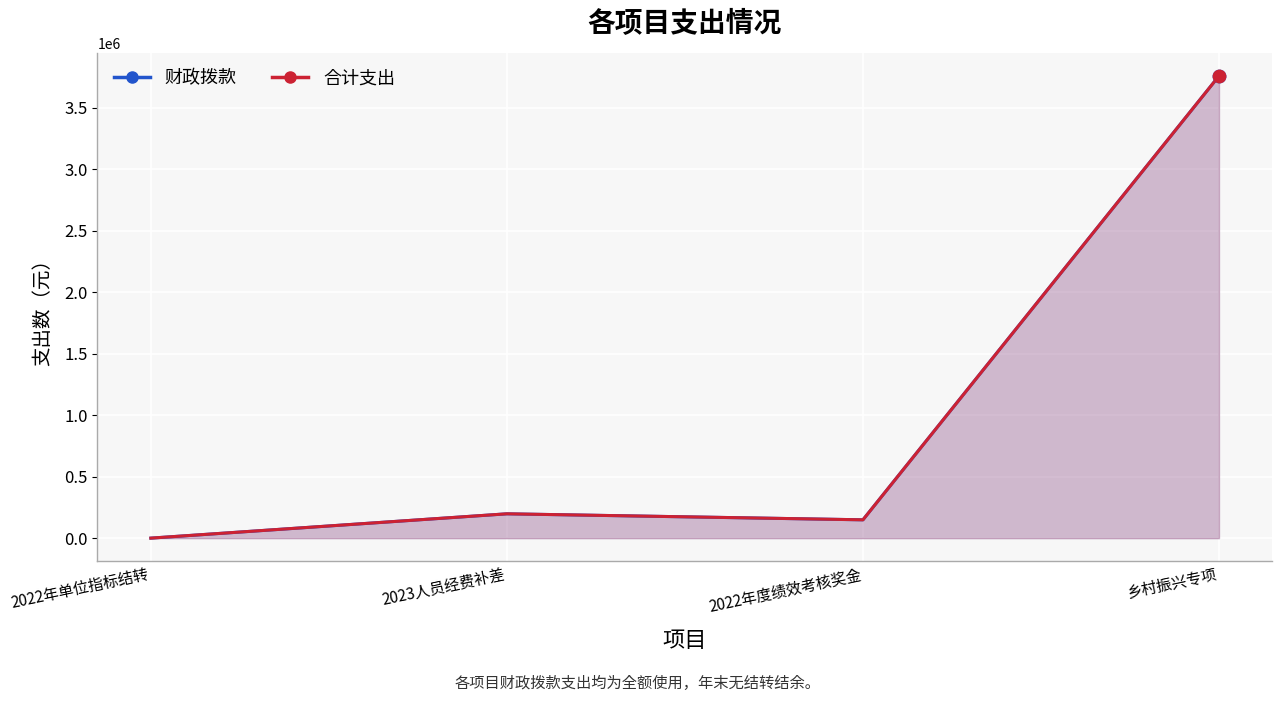

What is the total value across all series at 乡村振兴专项?

7519810.8